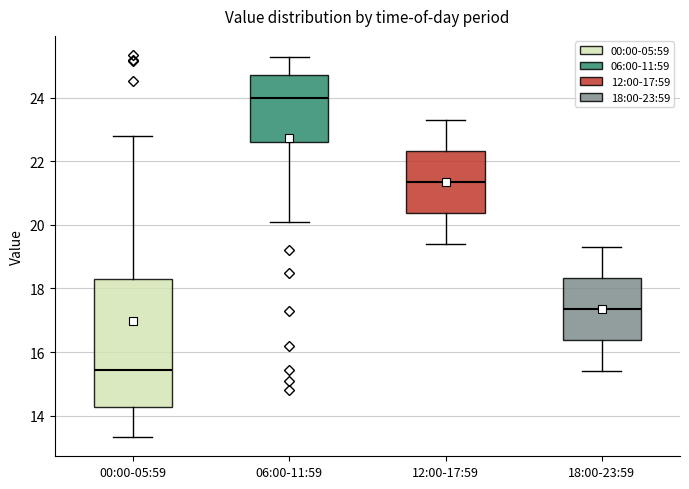

Comparing the boxes themselves (not the whiskers), which one is the tallest?

00:00-05:59